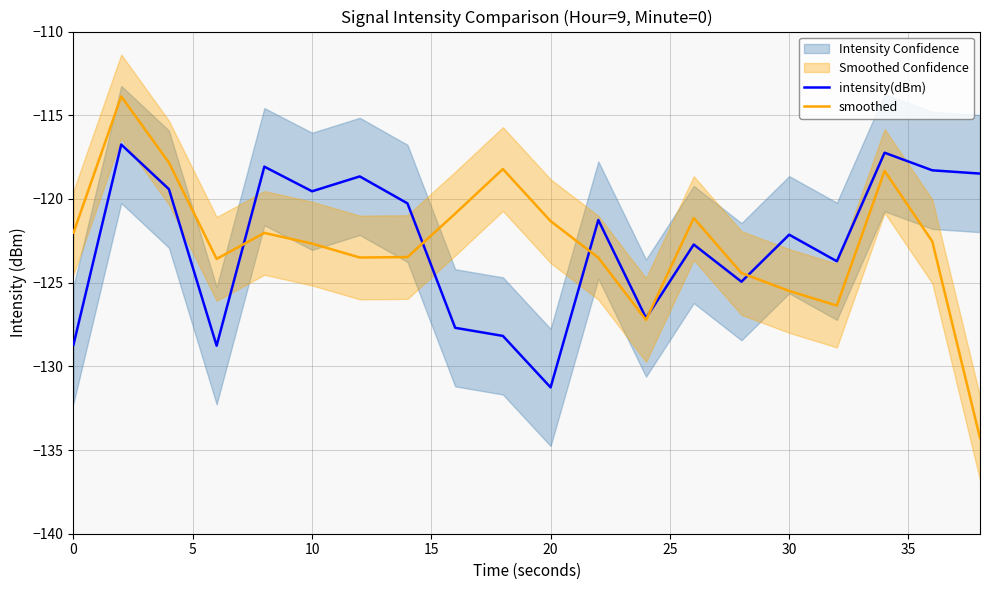

What is the lowest value of the smoothed series?

-134.3